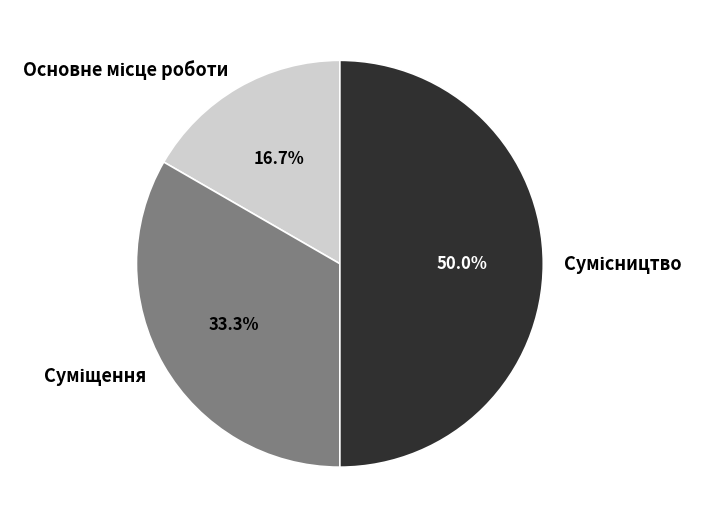

How many slices are in this pie chart?

3